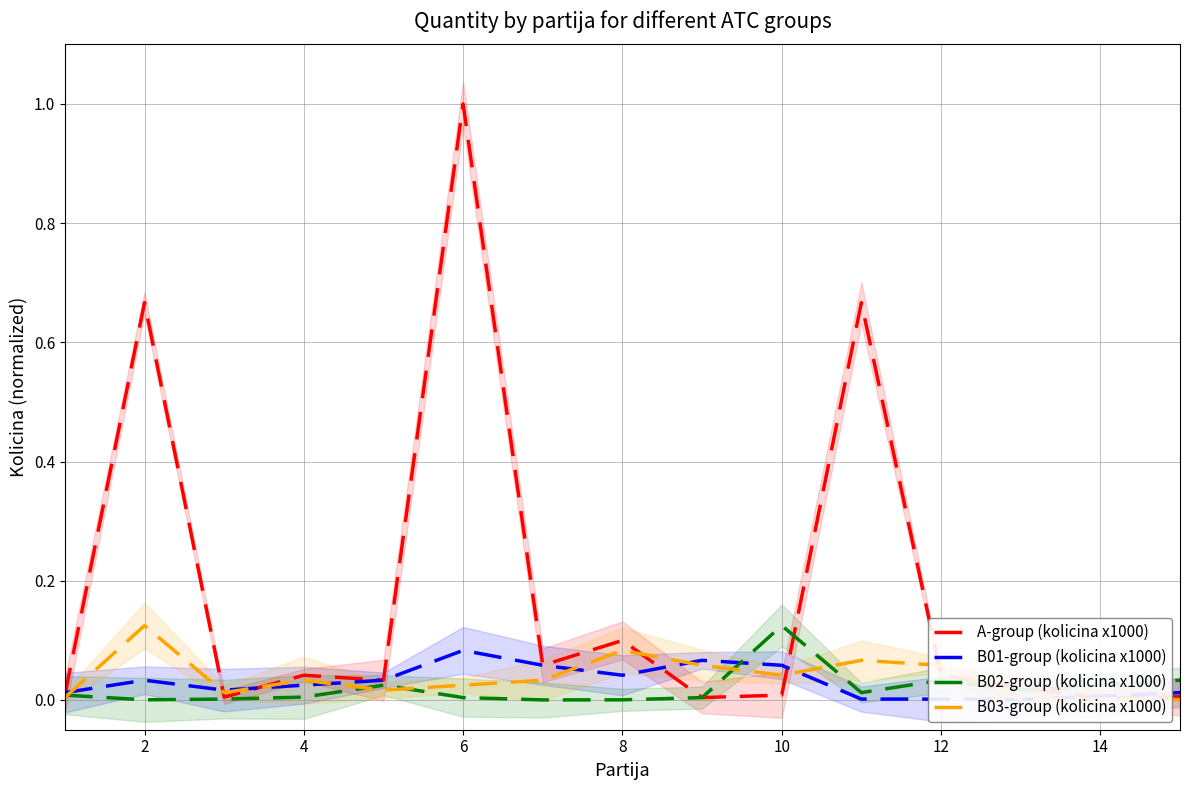

Which category has the lowest value in the A-group (kolicina x1000) series?

13